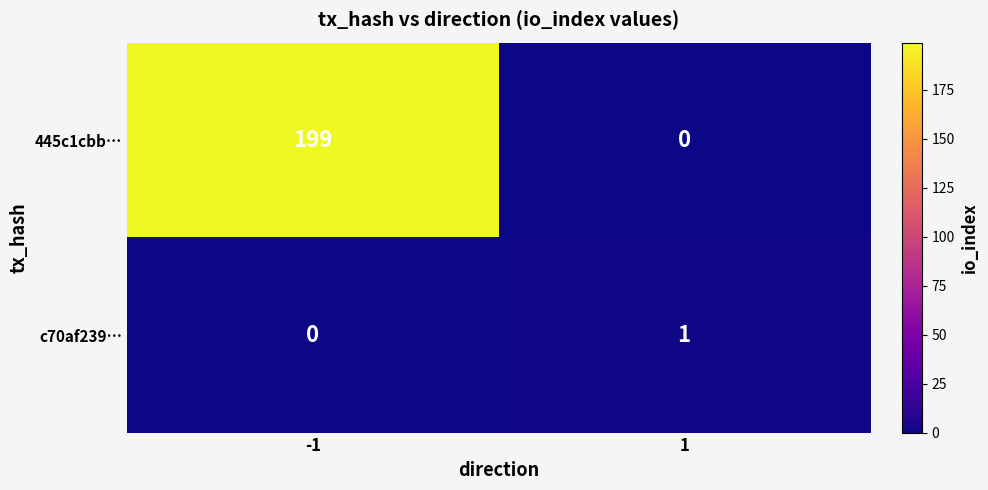

Which series has the largest range (max minus min)?

445c1cbb…